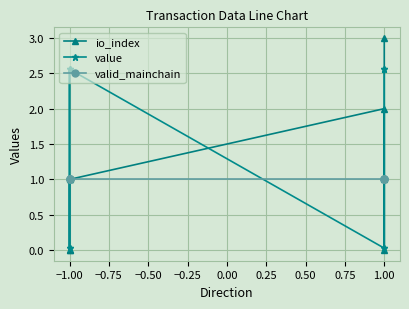

Is it true that valid_mainchain equals 0.5 at −1.00?

False